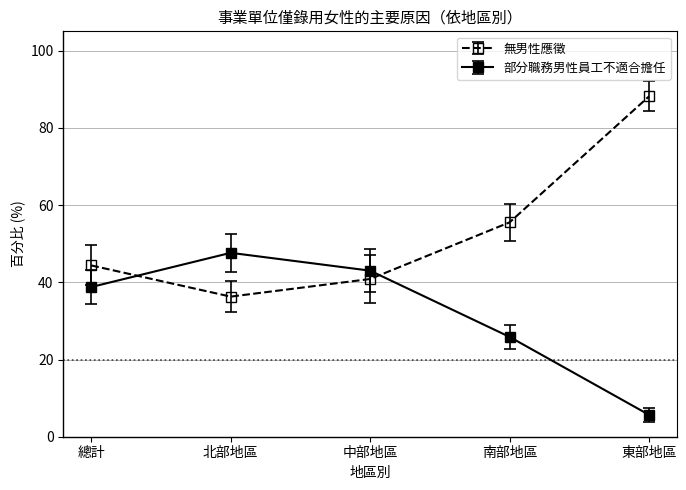

What is the label of the 2nd point from the left?

北部地區